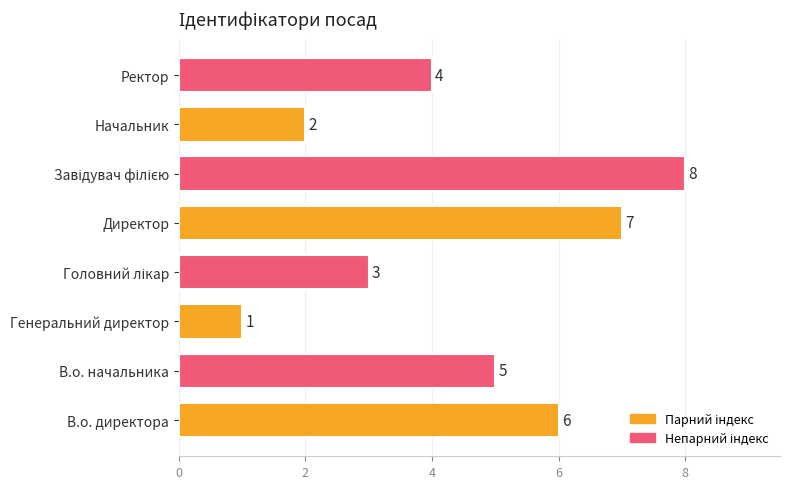

Reading bottom to top, list all the values displayed in this chart.

6	5	1	3	7	8	2	4